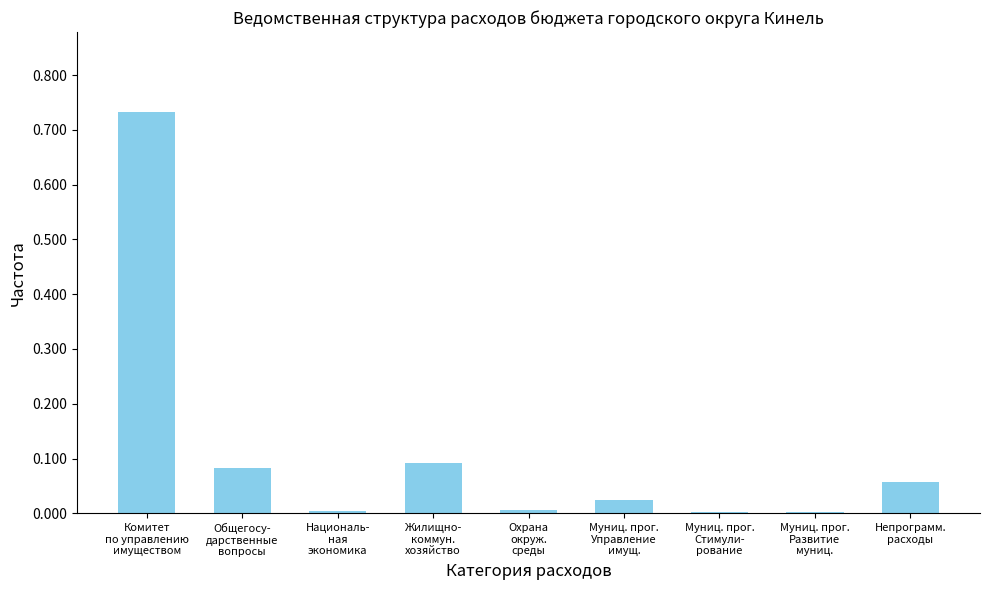

What is the sum of all values?

1.0